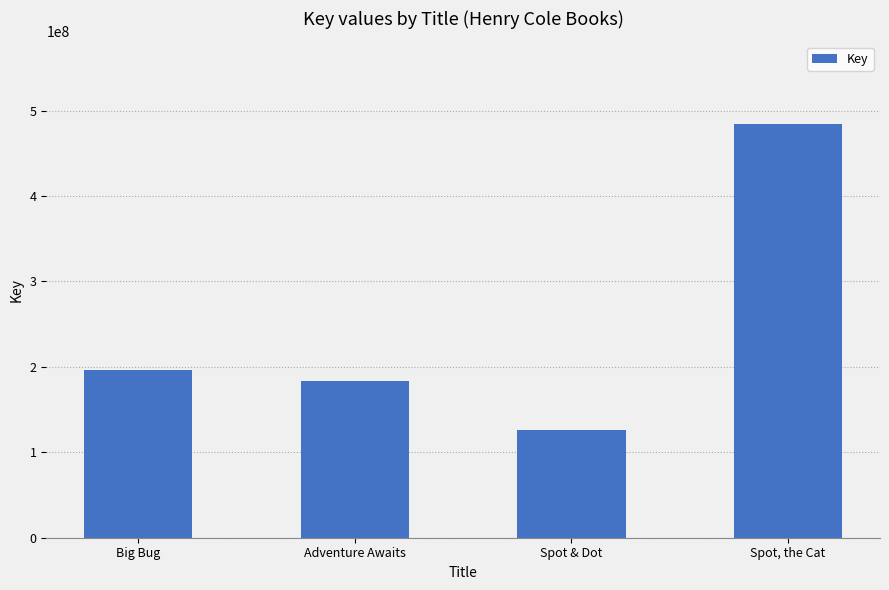

True or false: the data shows 124028676 at Adventure Awaits.

False